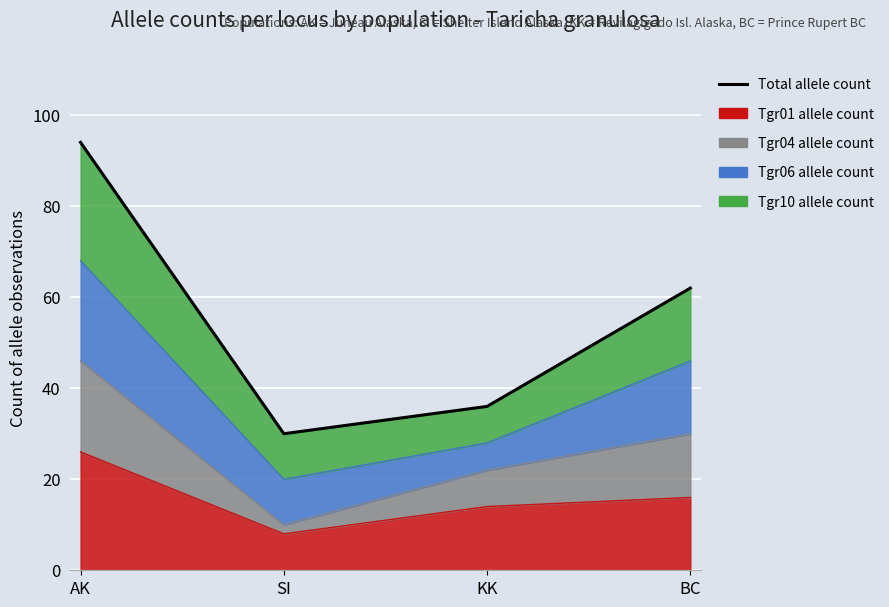

What is the maximum value shown in the chart?

94